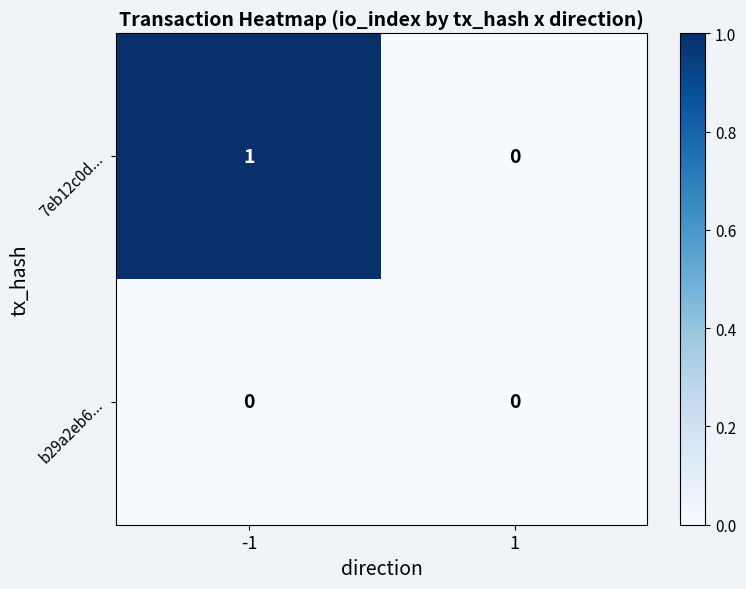

How many data points in 7eb12c0d... are less than 1?

1